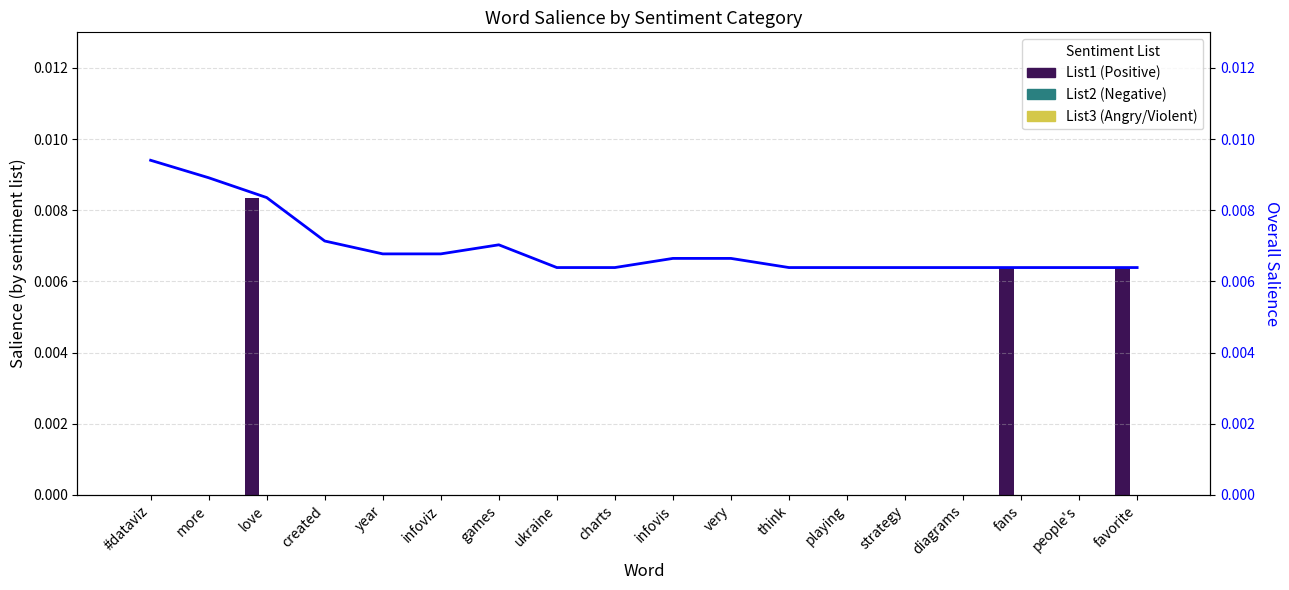

Which has a higher value, more or fans?

fans